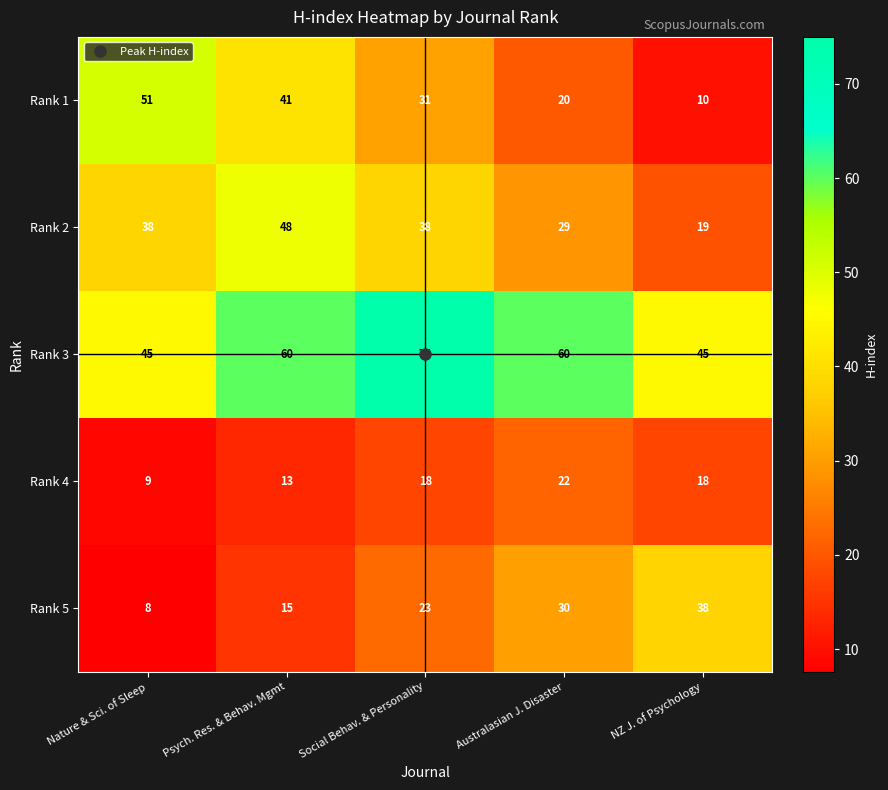

What is the total value across all series at Nature & Sci. of Sleep?

151